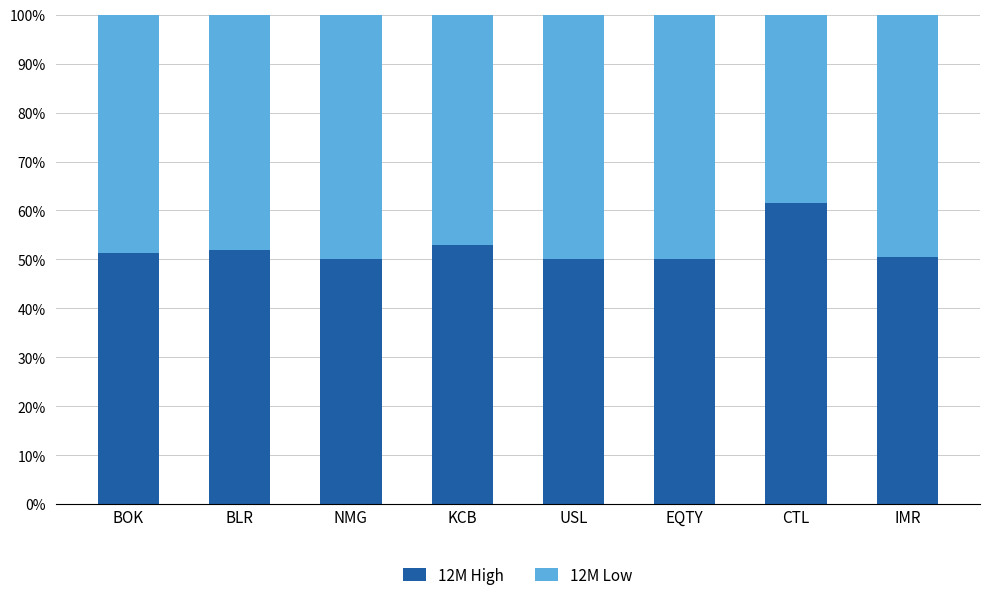

Are the bars horizontal?

No